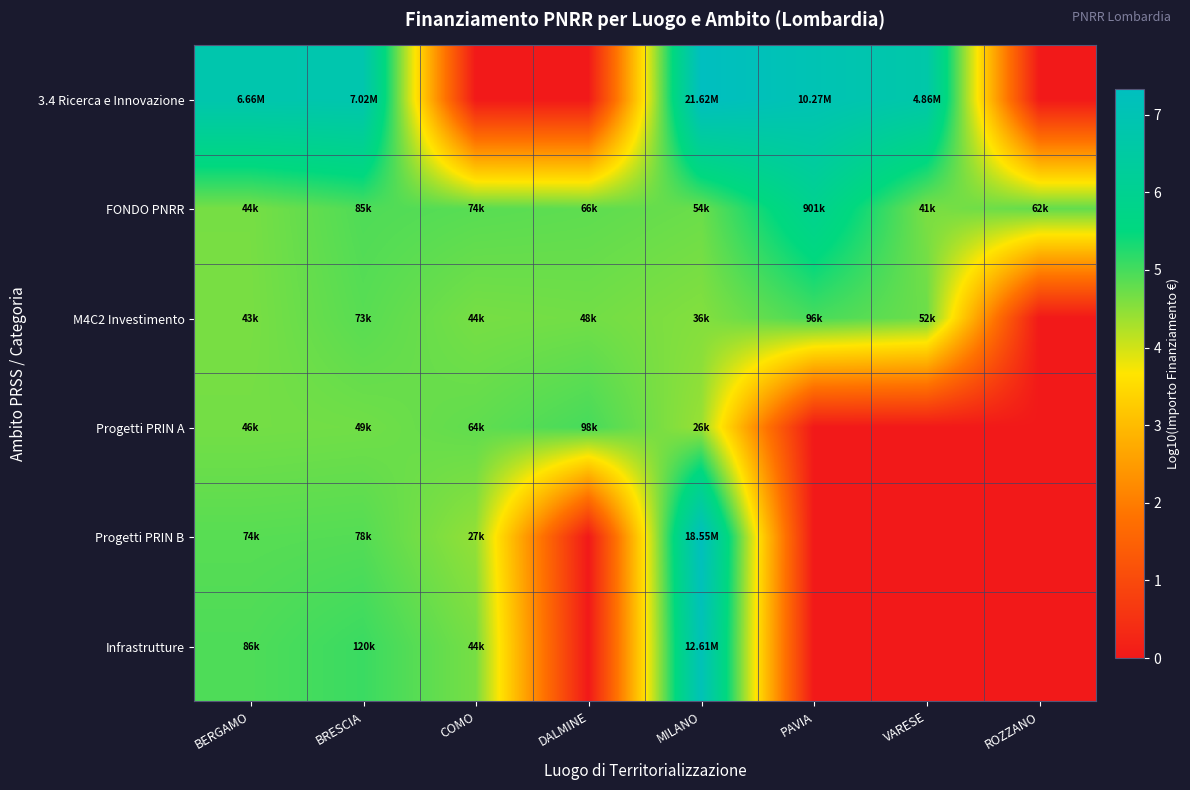

Which label corresponds to the largest value in the chart?

MILANO